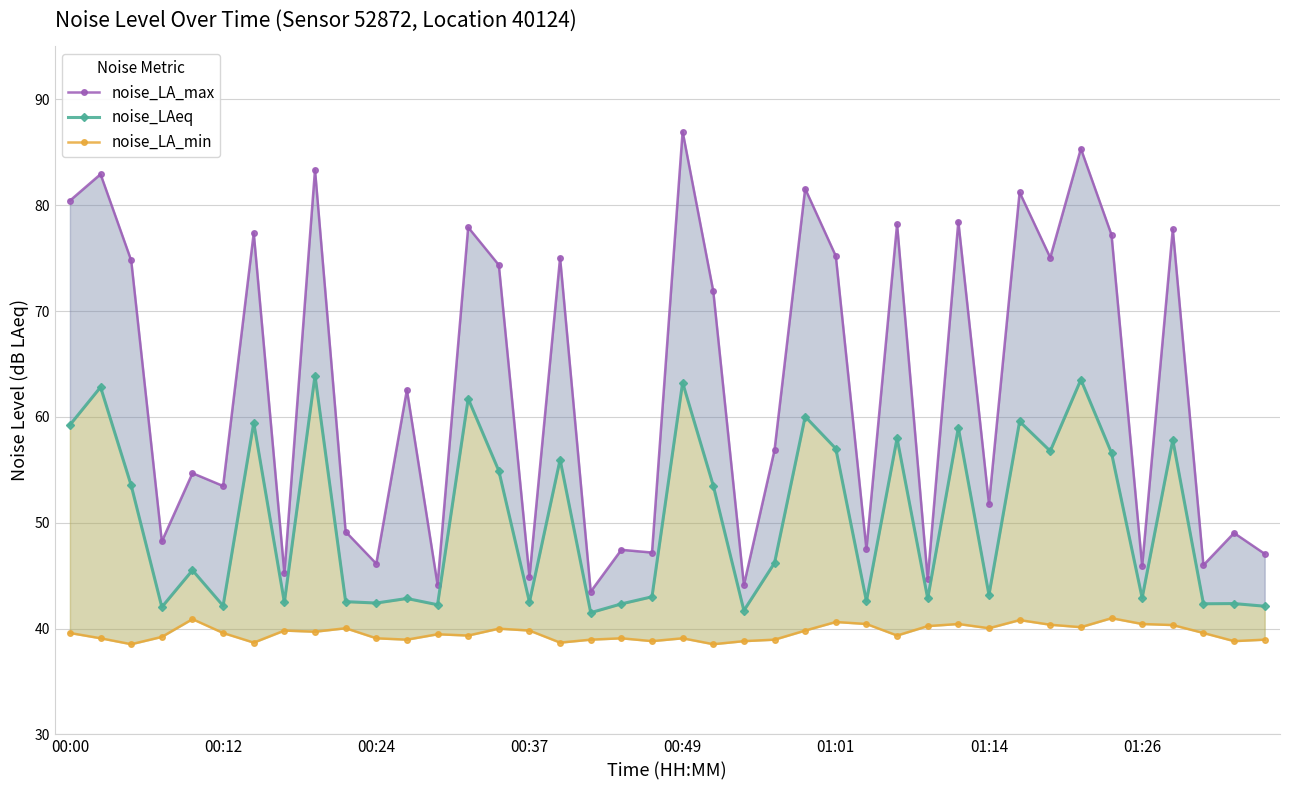

Is it true that noise_LA_min equals 60.3 at 37?

False